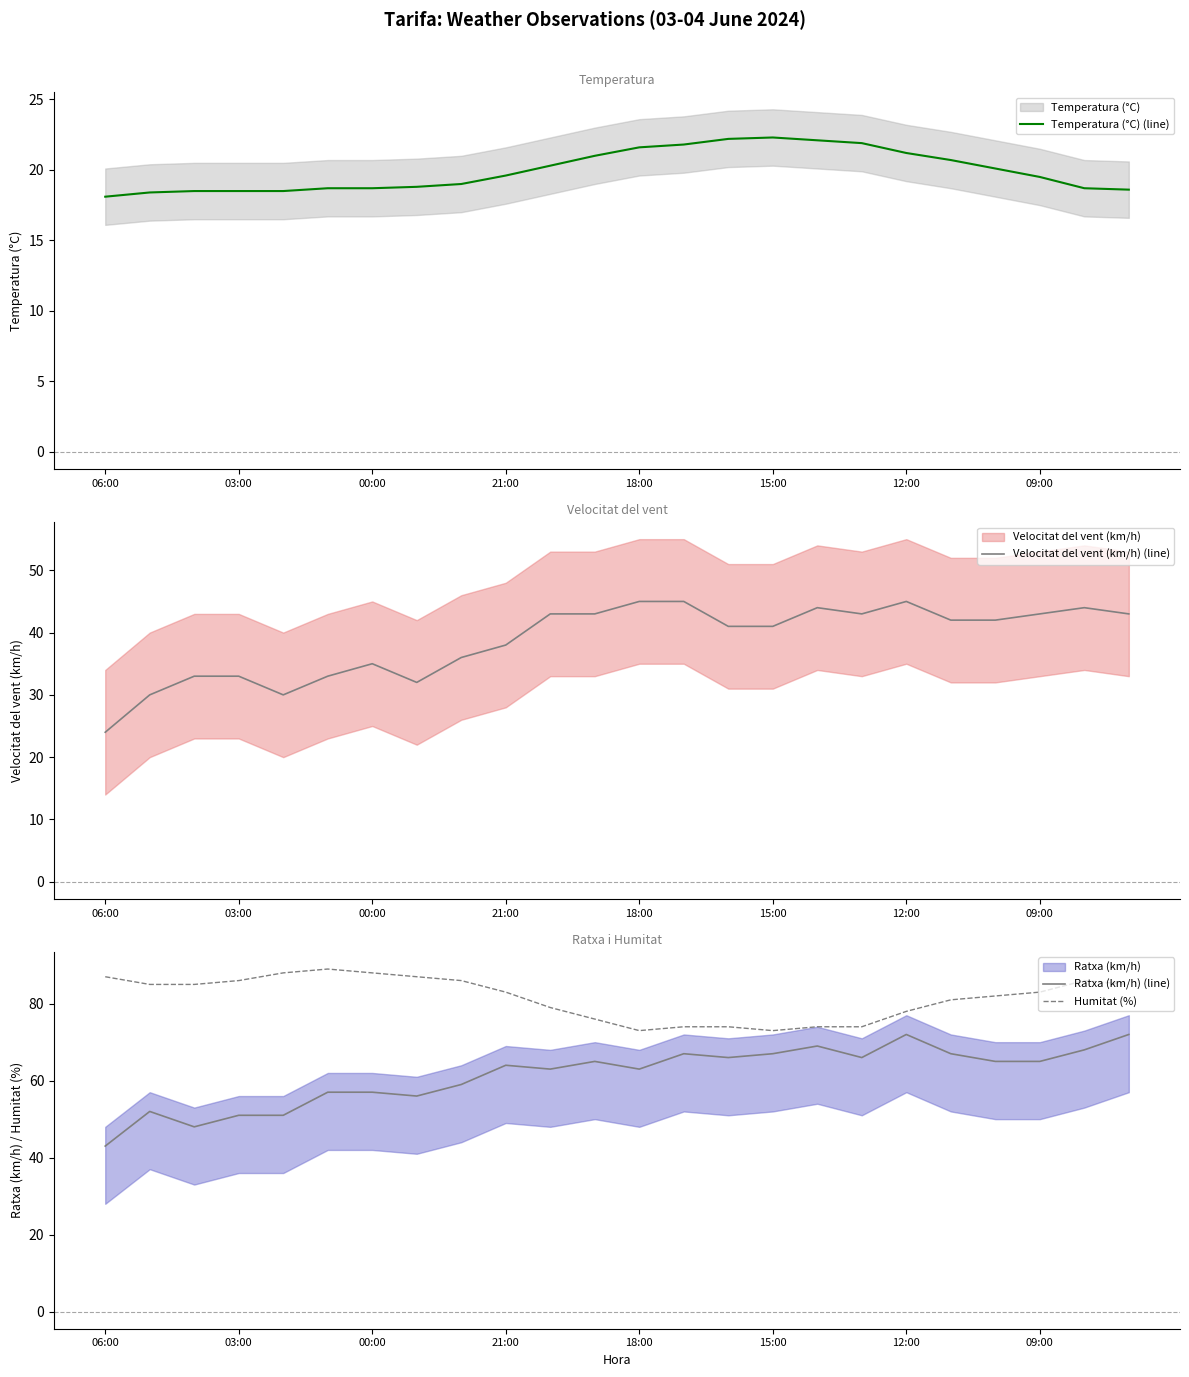

At which category is the sum across all series the highest?

23